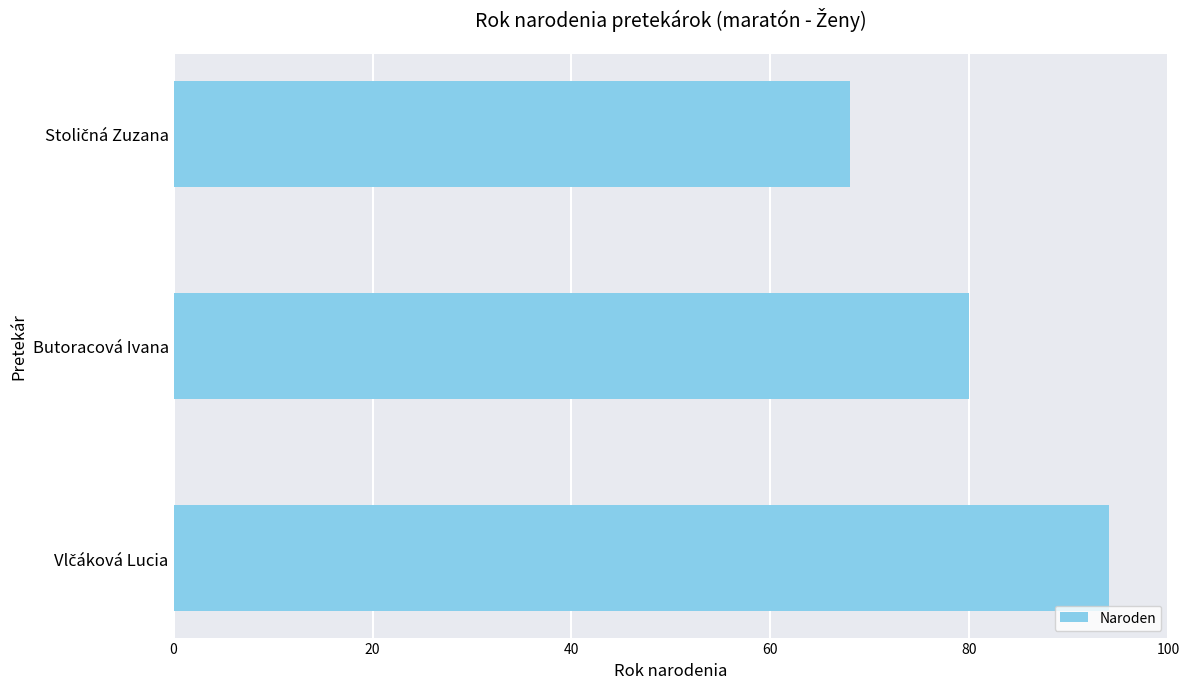

At which label is the value closest to 81?

Butoracová Ivana